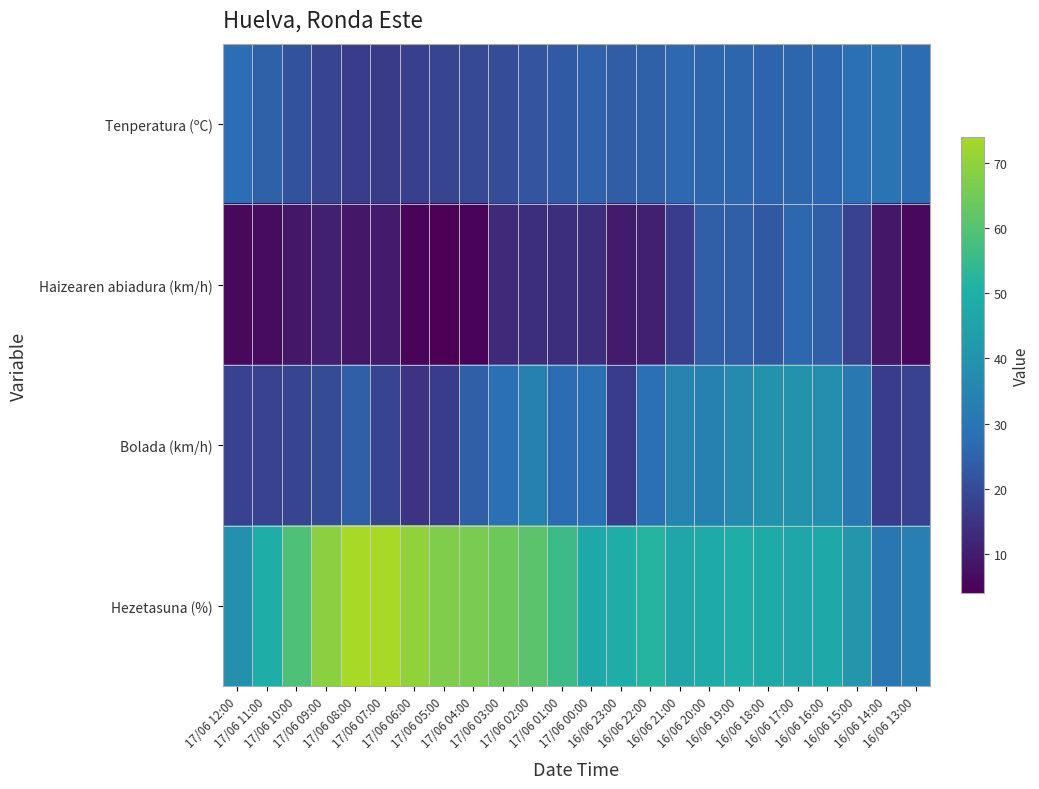

What is the smallest value displayed?

4.0